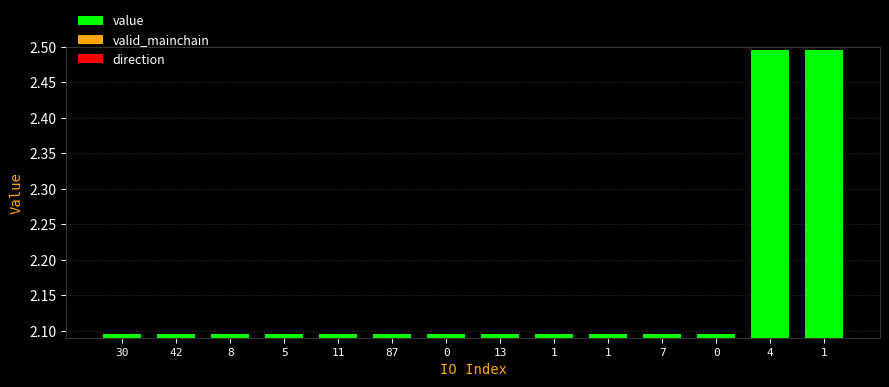

How many bars are there in total?

14